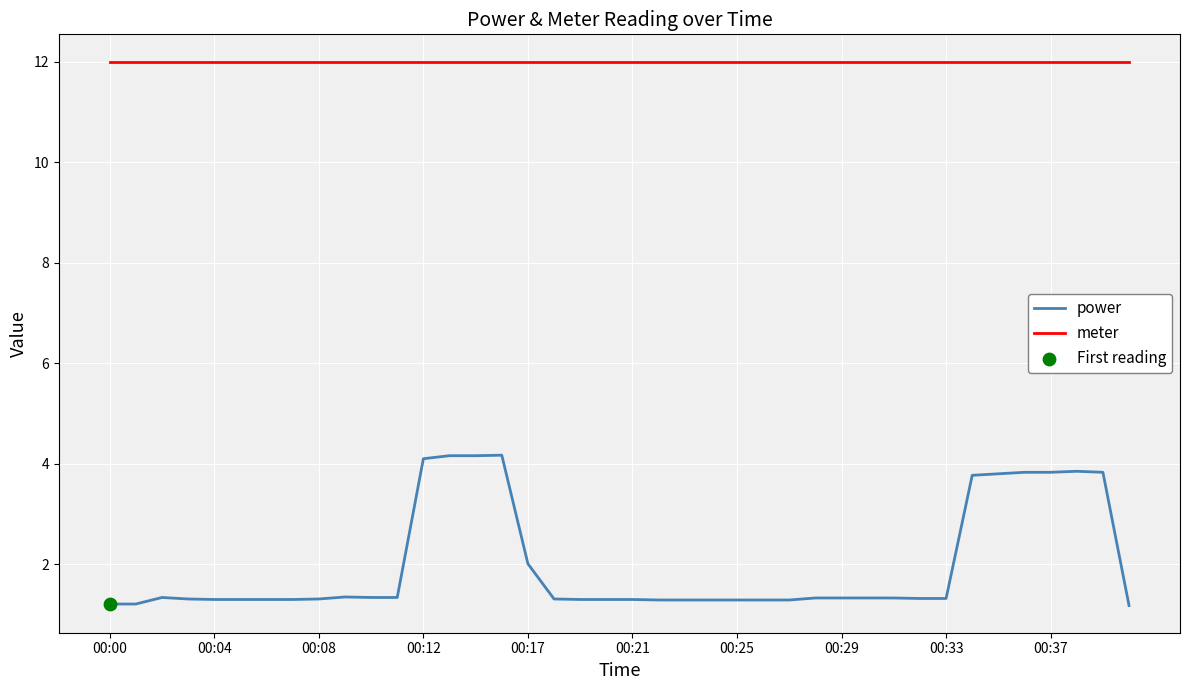

Which series has the largest total across all categories?

meter